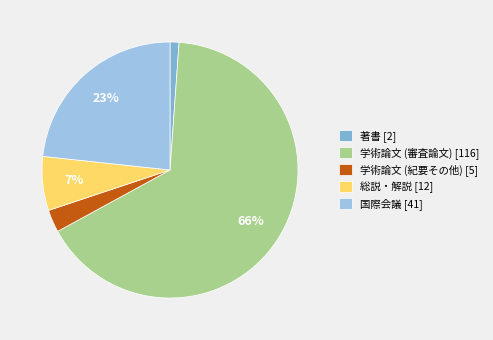

To the nearest percent, what is the combined percentage of 著書 and 学術論文 (紀要その他)?

4%